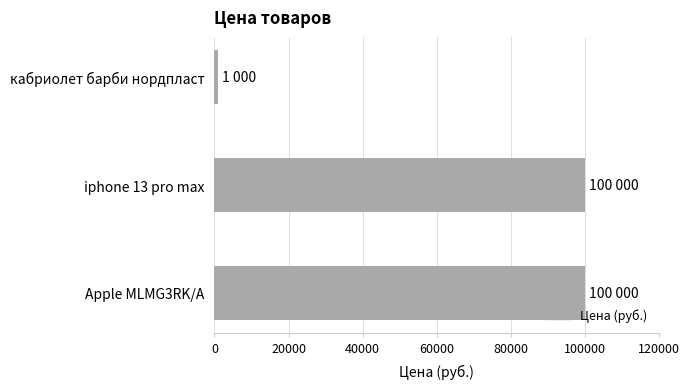

What is the maximum value shown in the chart?

100000